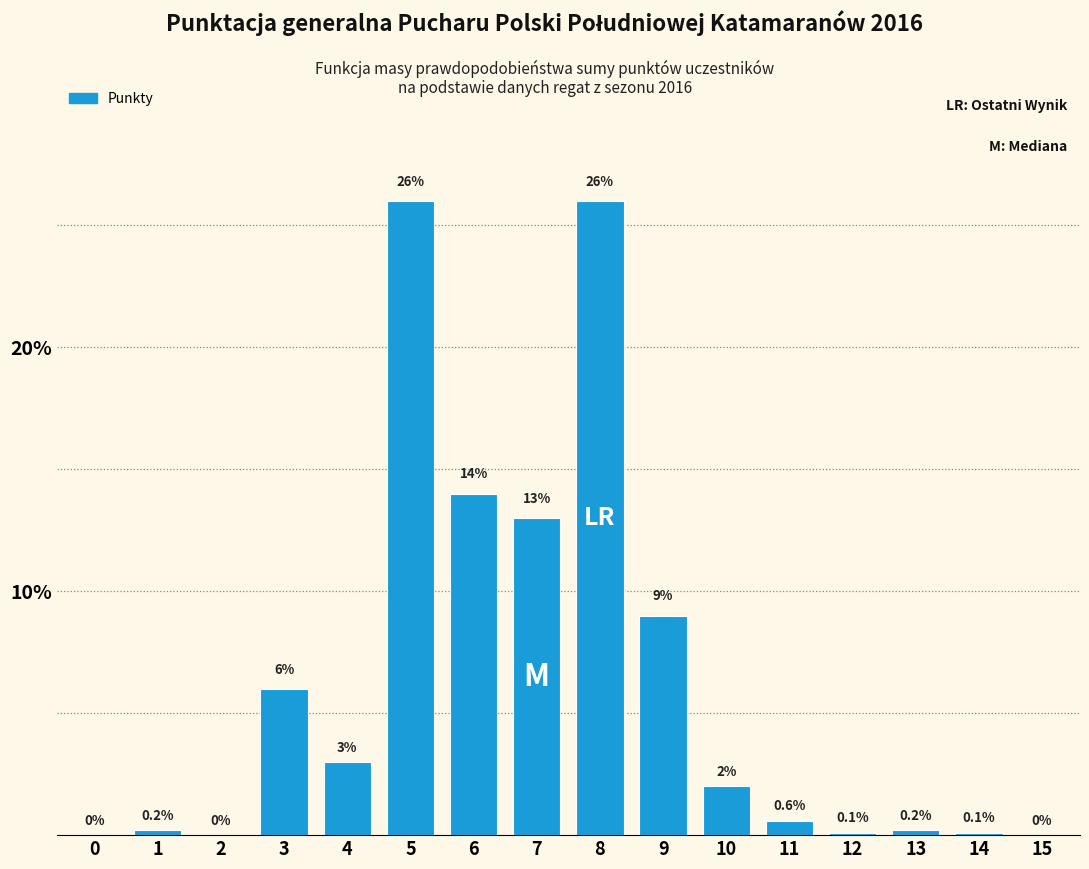

Reading left to right, extract all data points from this chart.

0=0.0	1=0.2	2=0.0	3=6.0	4=3.0	5=26.0	6=14.0	7=13.0	8=26.0	9=9.0	10=2.0	11=0.6	12=0.1	13=0.2	14=0.1	15=0.0